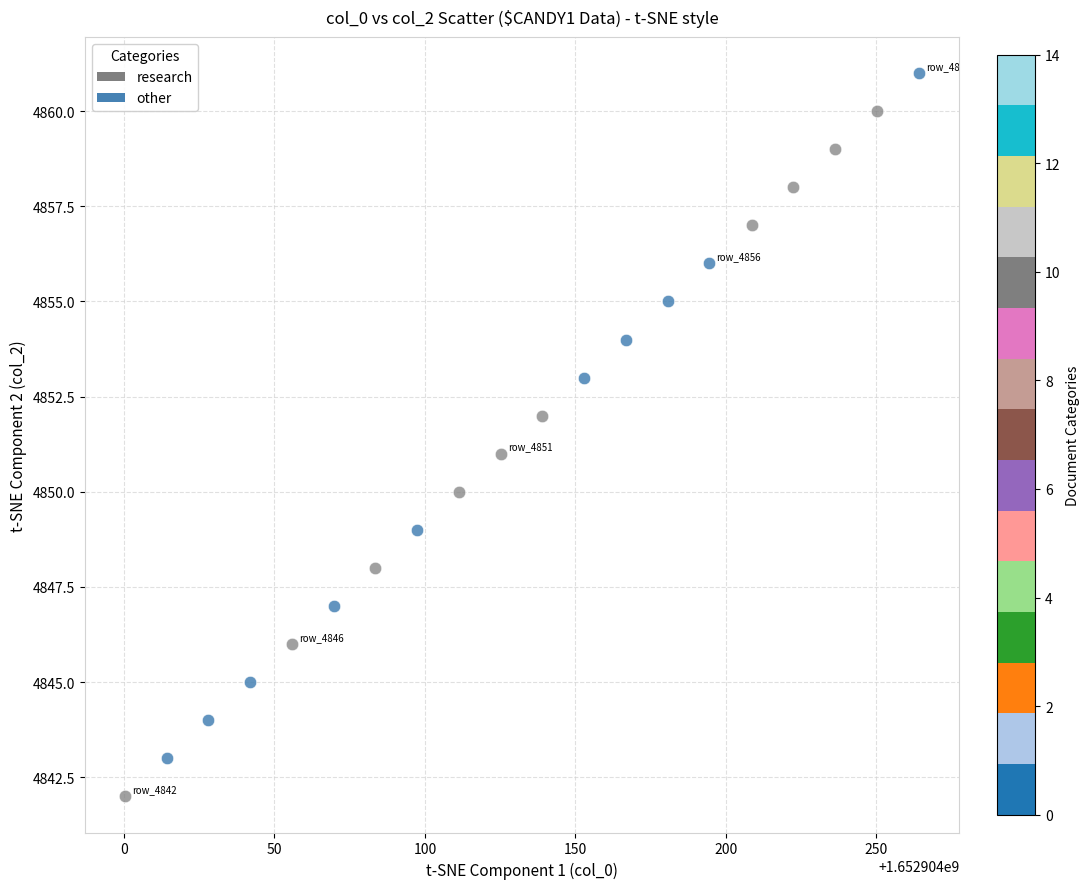

Which series reaches the minimum Y coordinate?

research